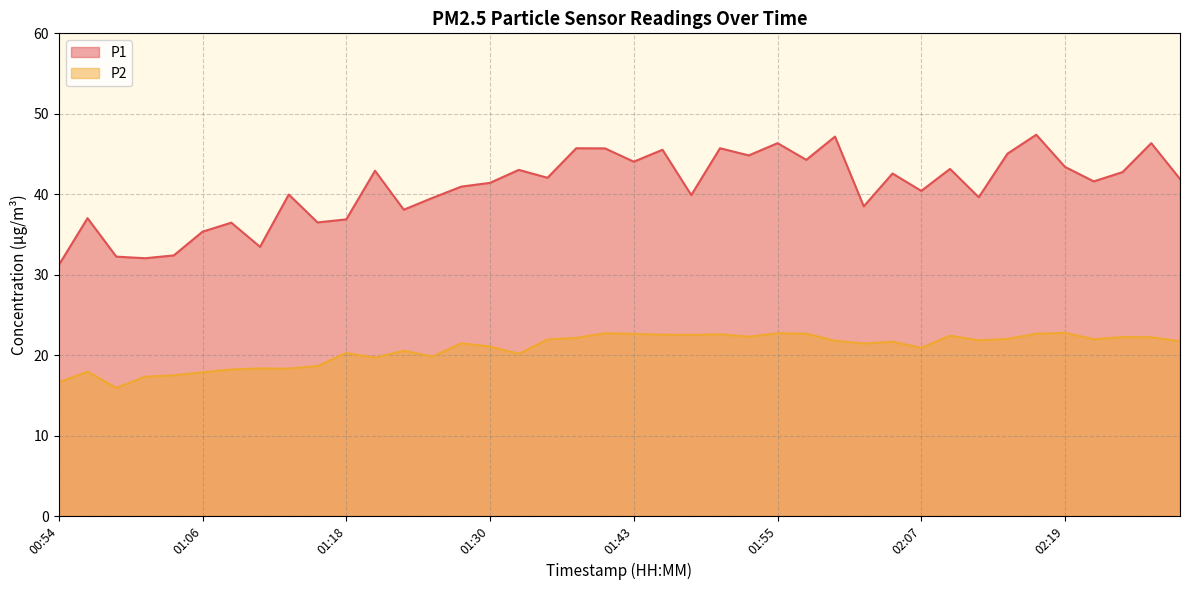

The value of P1 at 01:43 is 61.9. True or false?

False